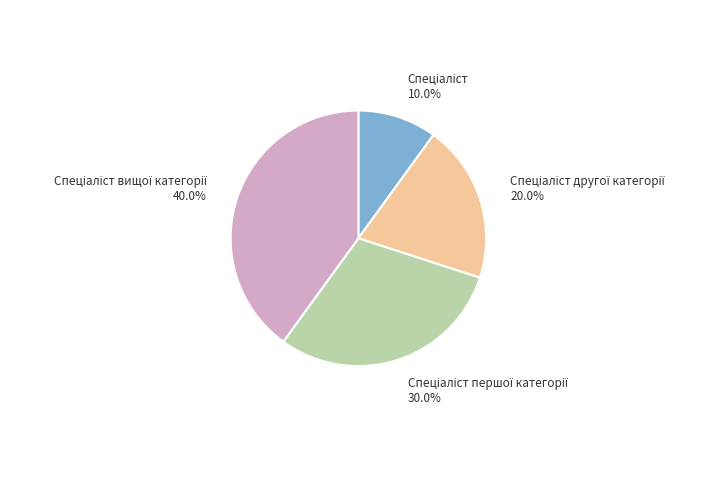

To the nearest percent, what is the difference between the largest and smallest slice percentages?

30%